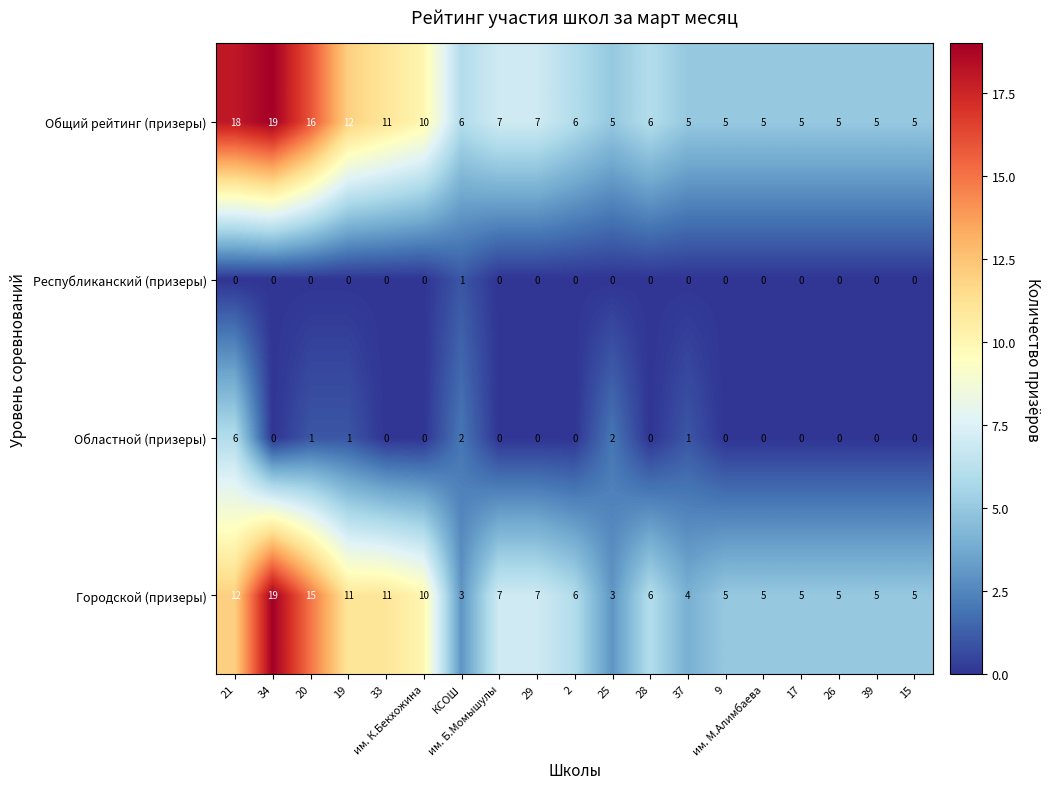

What is the difference between the maximum and minimum values in the Общий рейтинг (призеры) series?

14